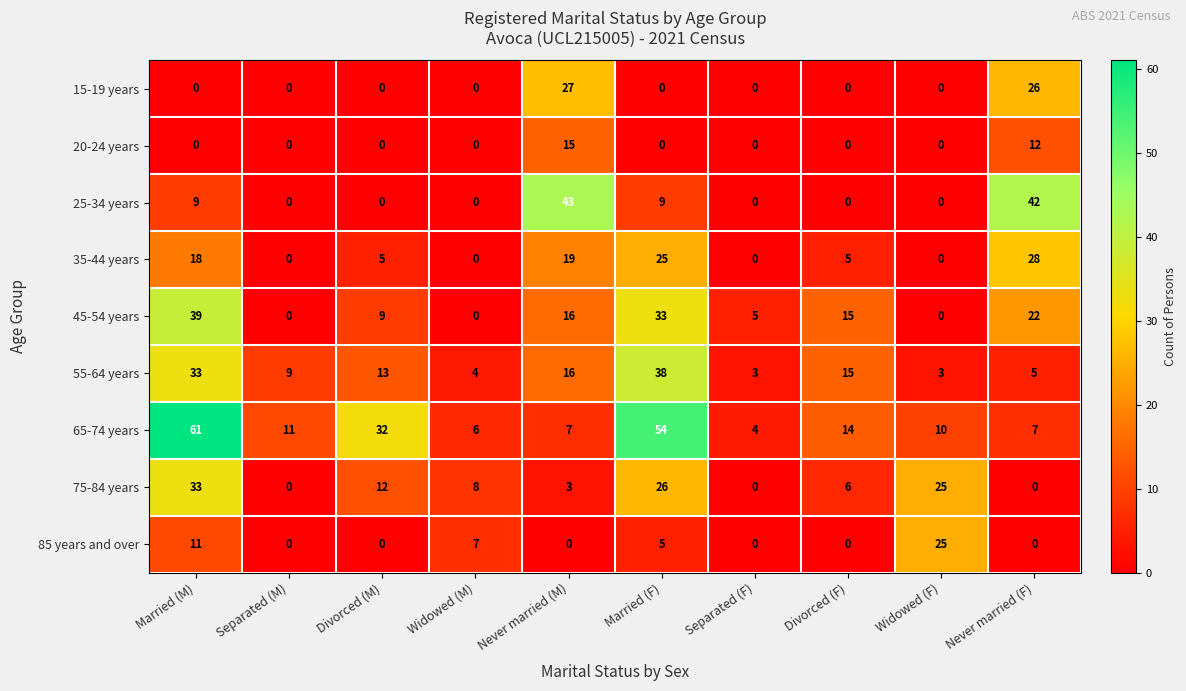

What is the sum of all 45-54 years values?

139